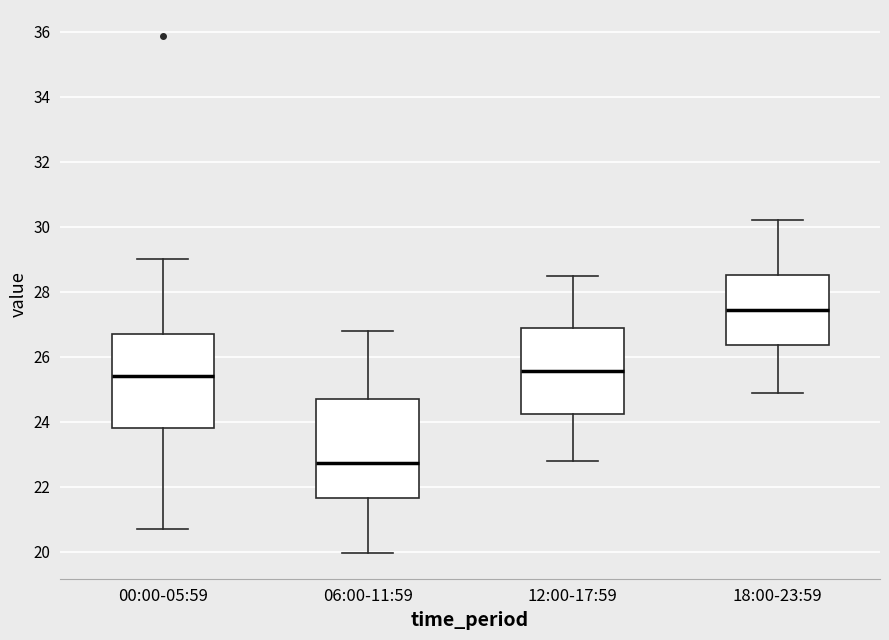

Which box has the highest median line?

18:00-23:59